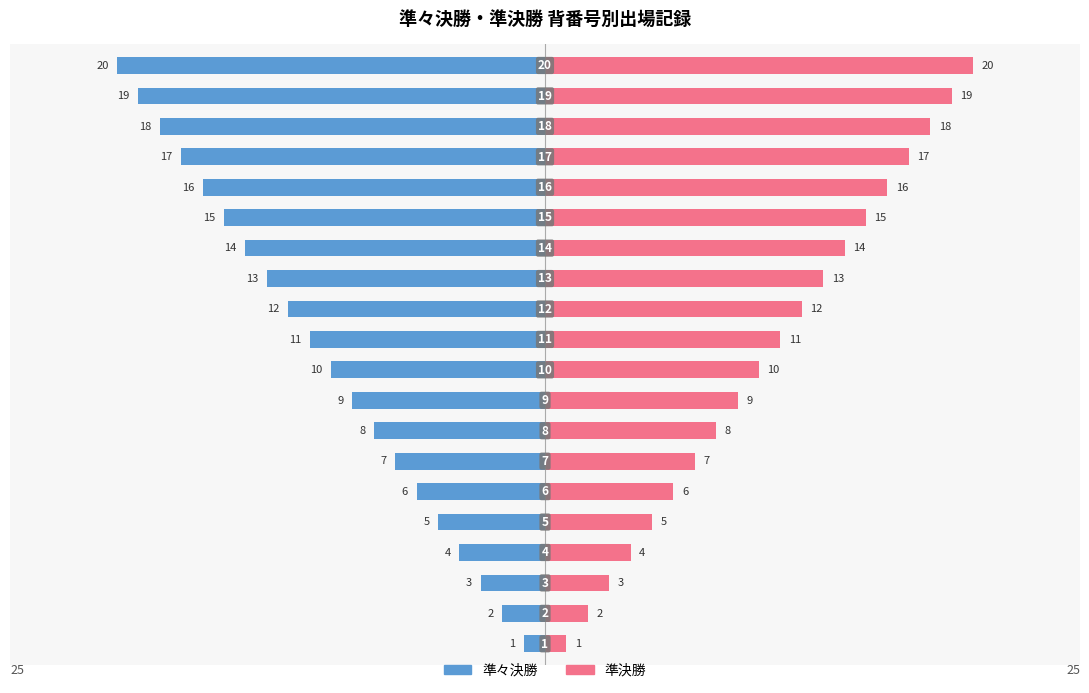

What is the value of the 準決勝 bar at the 16th from the left?

16